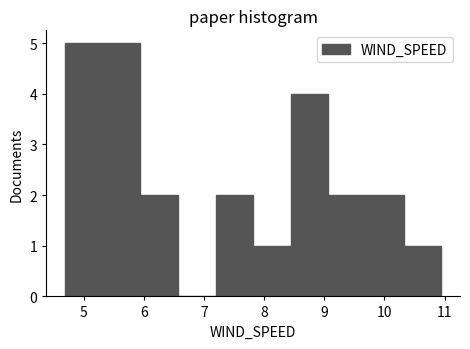

Reading left to right, list every bar in this chart as the range it spans on the x-axis followed by its height. Neither the bar edges nor the heights are printed on the chart, so give them approximately, as read against the axes.

4.7 to 5.3: 5
5.3 to 5.9: 5
5.9 to 6.6: 2
6.6 to 7.2: 0
7.2 to 7.8: 2
7.8 to 8.4: 1
8.4 to 9.1: 4
9.1 to 9.7: 2
9.7 to 10.3: 2
10.3 to 10.9: 1